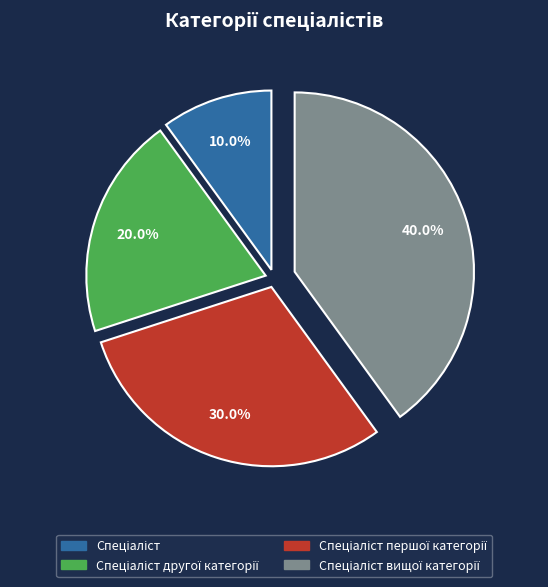

Does any single category account for the majority?

No